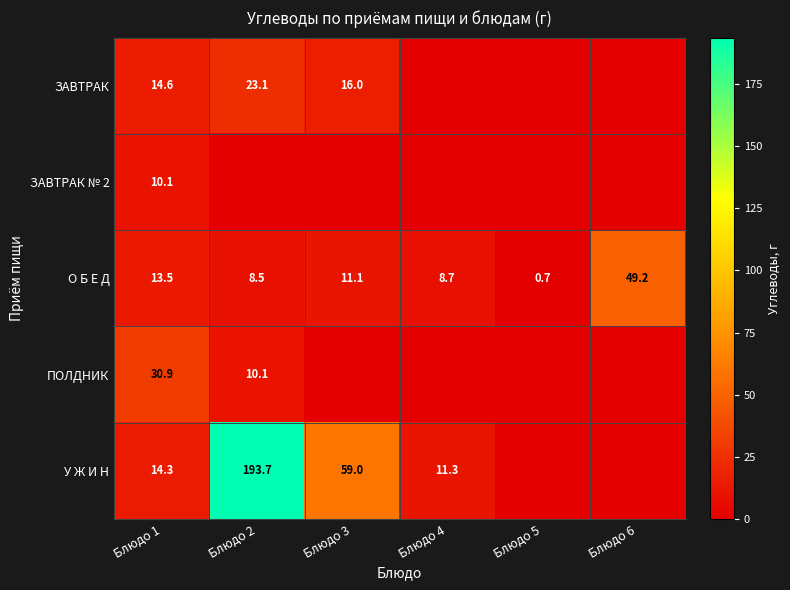

How many distinct data groups are displayed?

5